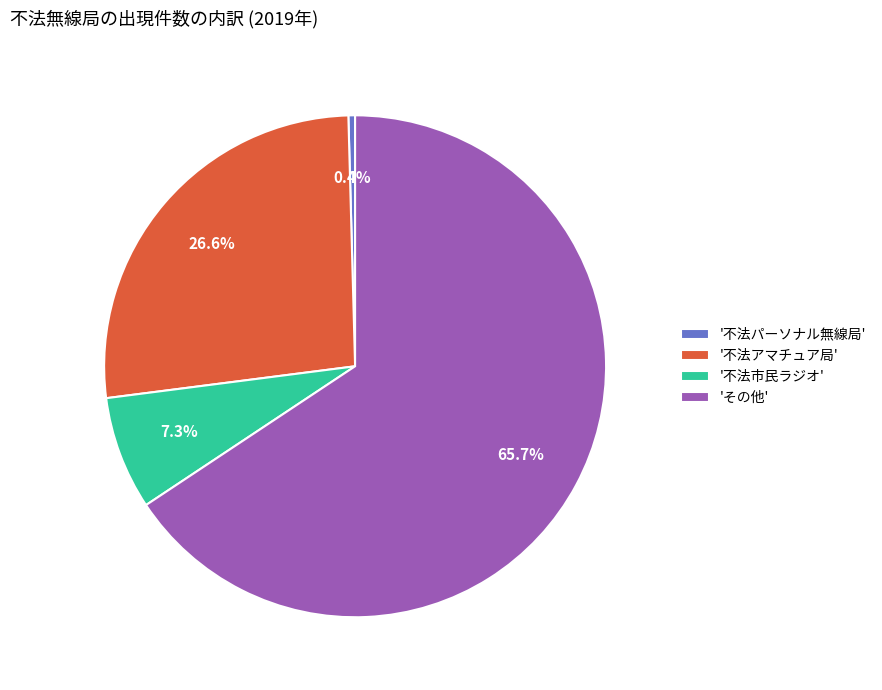

Which slice is the smallest?

'不法パーソナル無線局'